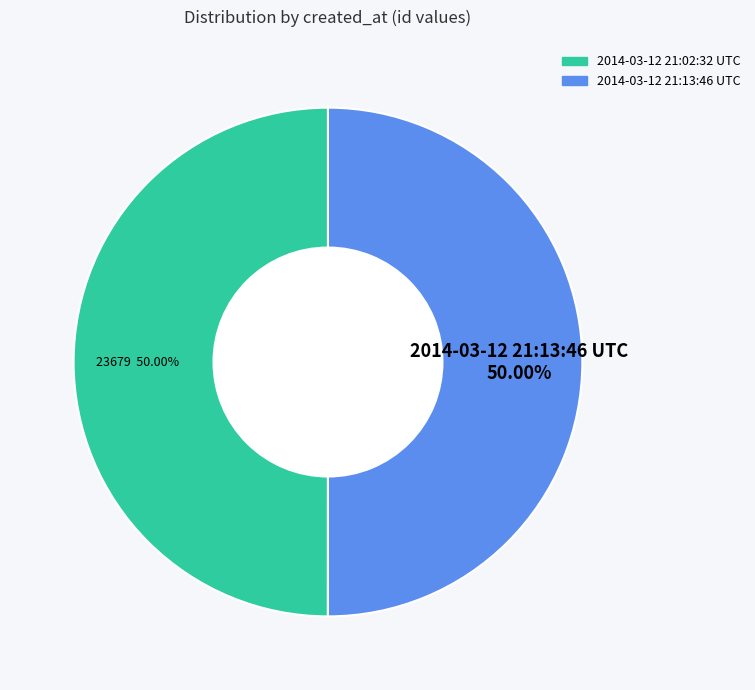

What is the ratio of the value at 2014-03-12 21:02:32 UTC to the value at 2014-03-12 21:13:46 UTC?

1.0